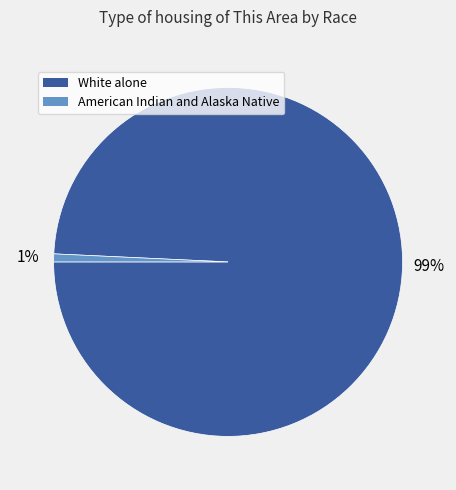

How many slices are in this pie chart?

2